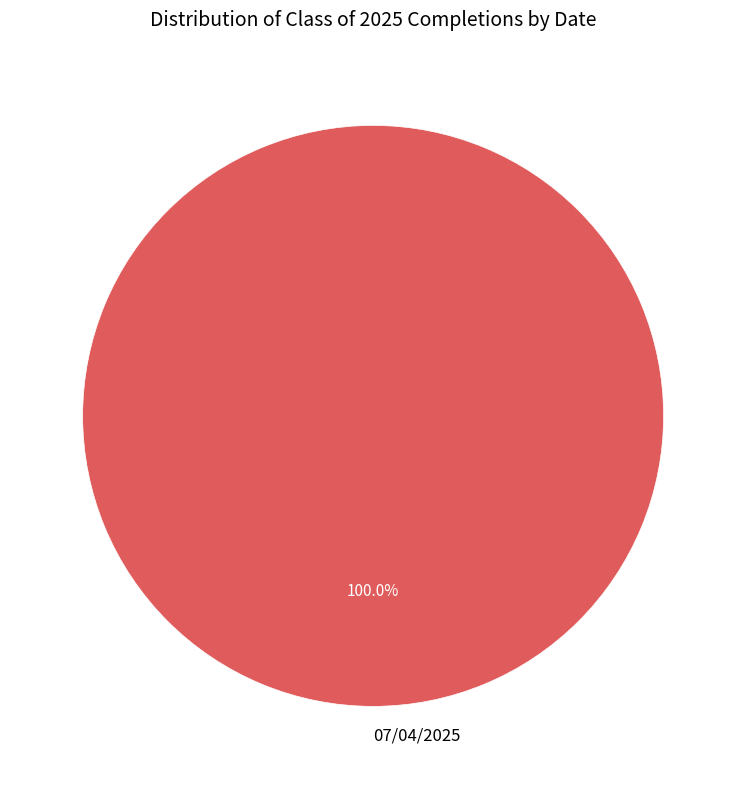

Does any single category account for the majority?

Yes